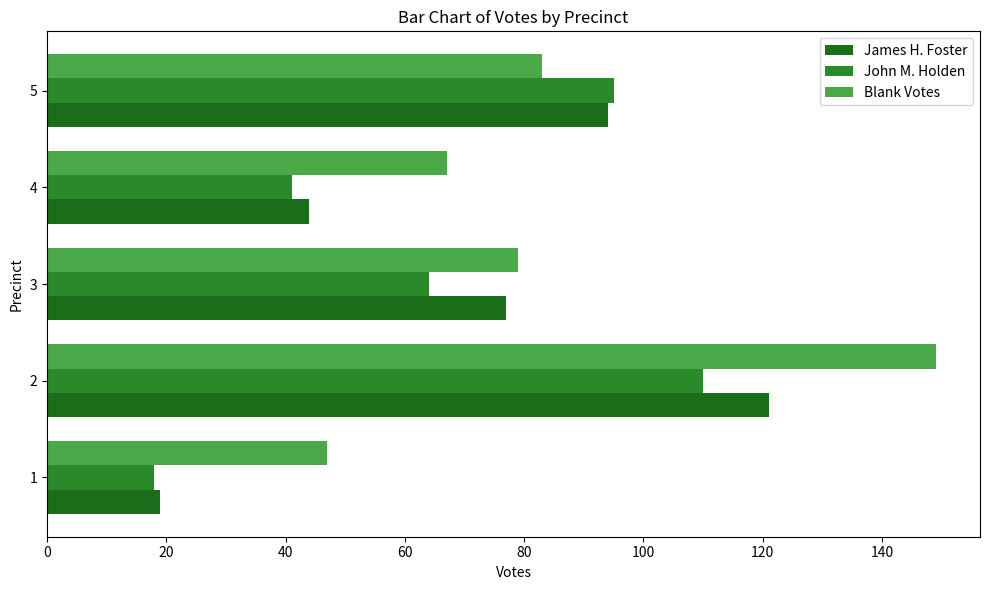

How many categories are shown in the chart?

5